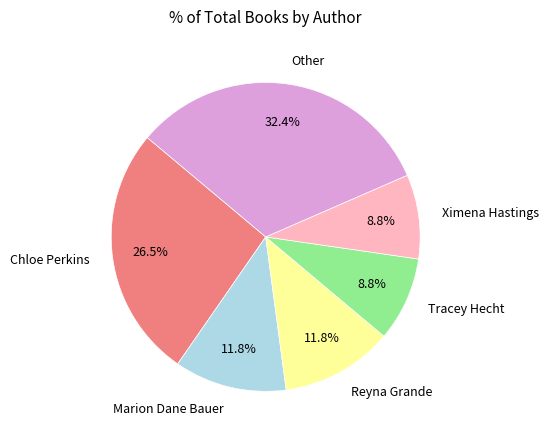

What percentage is NOT represented by Chloe Perkins?

73.5%